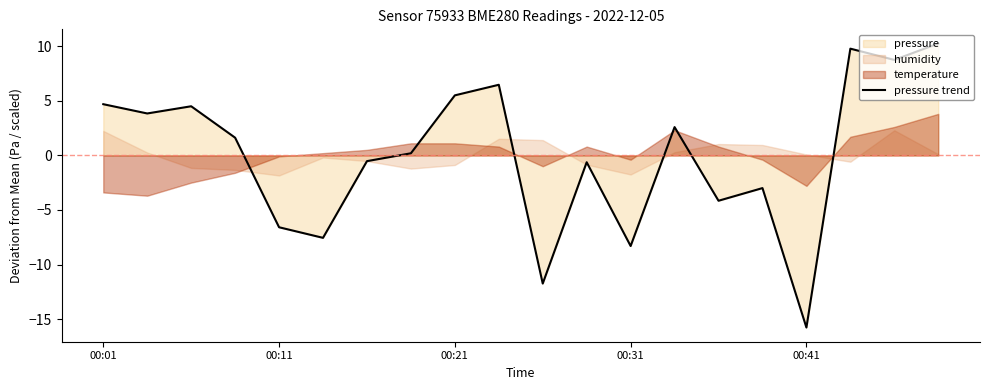

How many values are above zero?

11